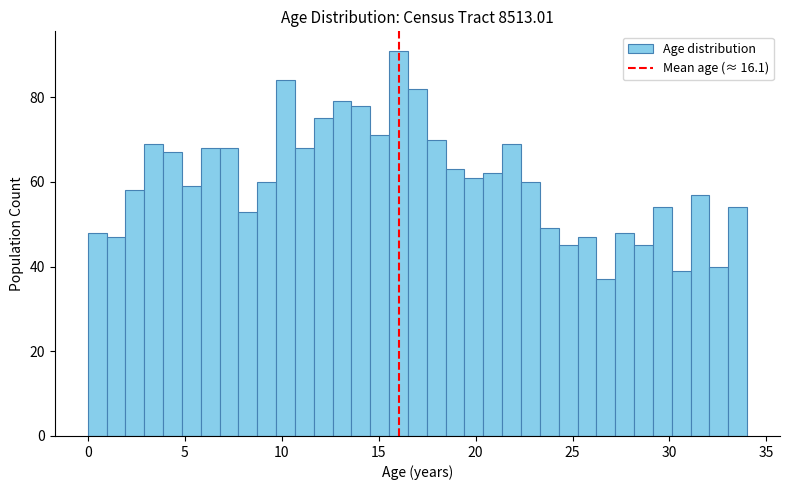

Around what value on the x-axis is the tallest bar? Give the approximate position of its centre, as read against the axis.

16.0